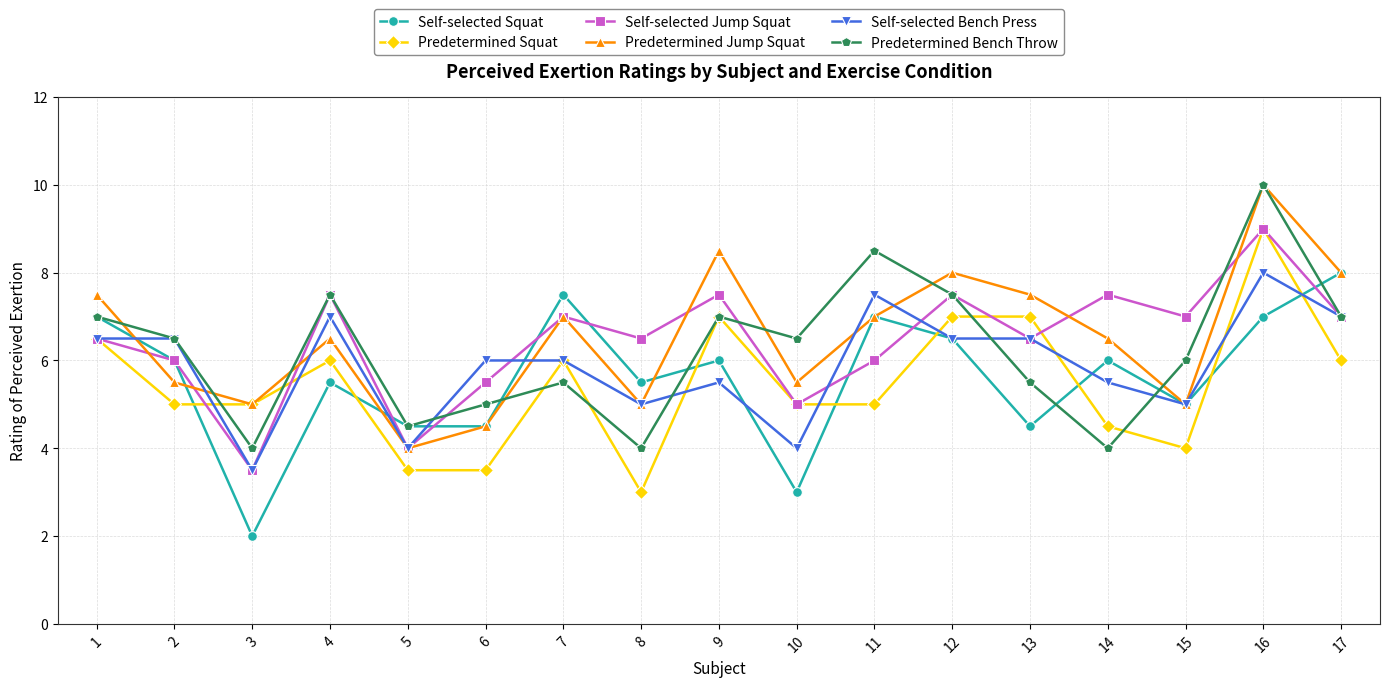

True or false: Self-selected Bench Press has more than 0 points higher than both neighbors.

True